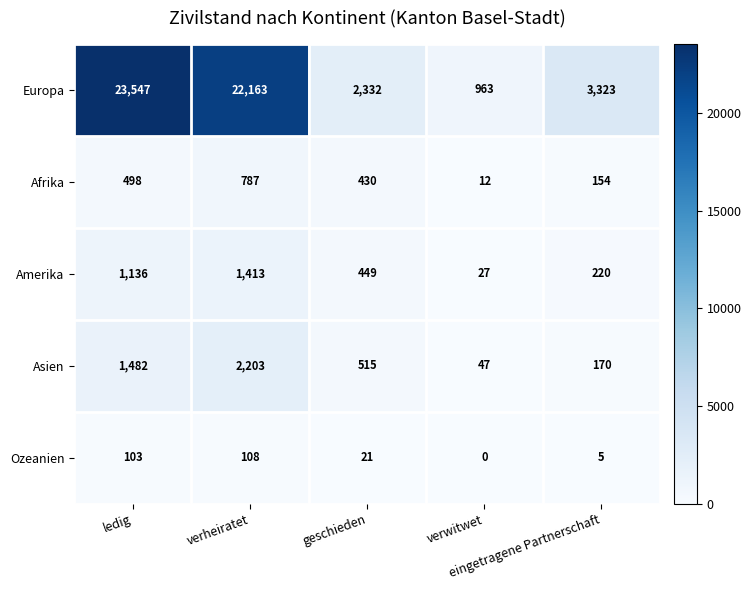

What is the sum of all Ozeanien values?

237